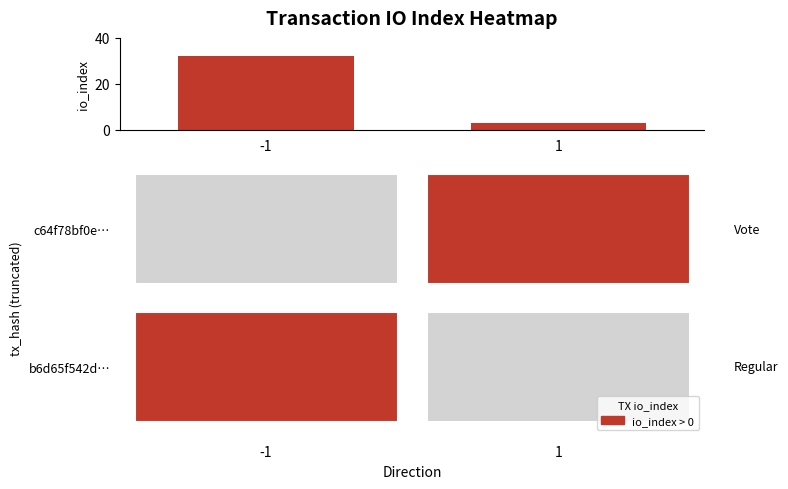

Reading left to right, extract all data points from this chart.

32	3